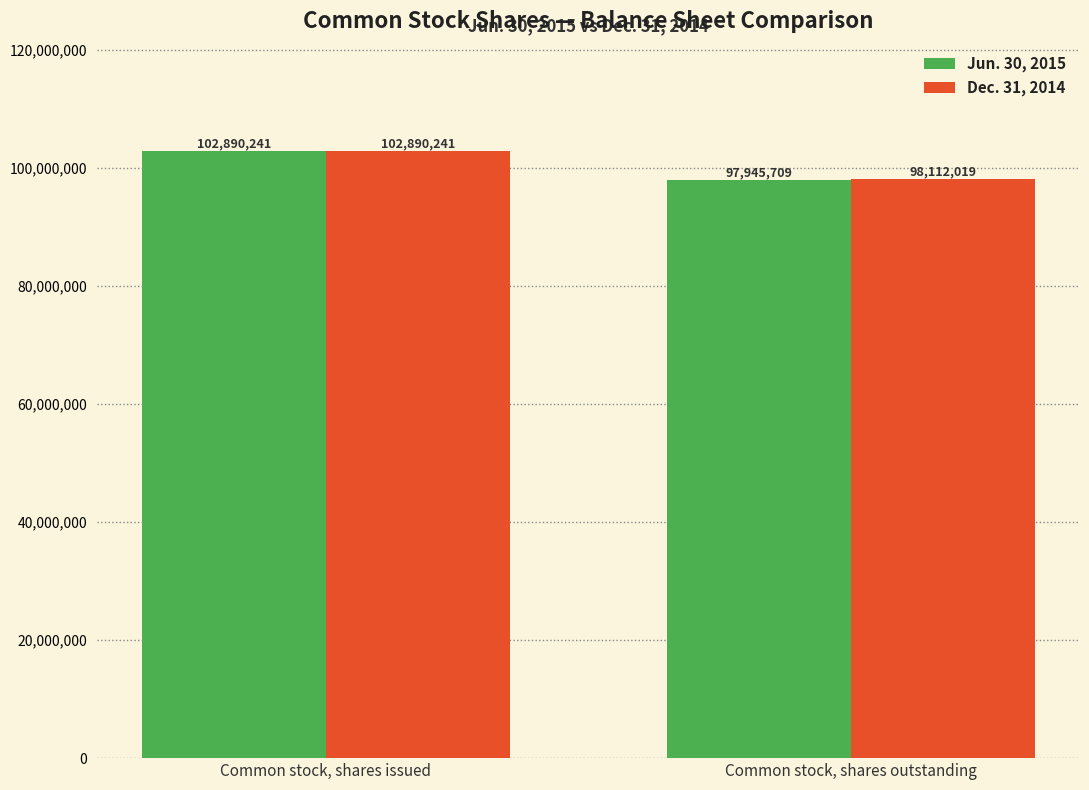

What is the approximate value of Dec. 31, 2014 at Common stock, shares issued?

102890241